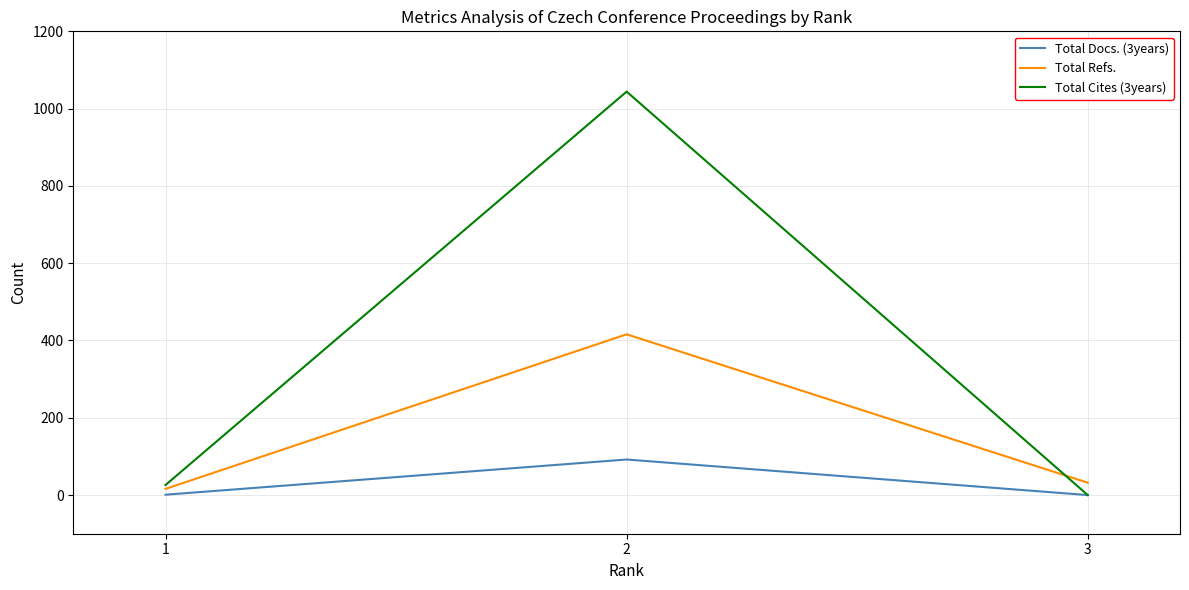

Is the value of Total Refs. at 2 greater than the value of Total Docs. (3years) at 3?

Yes